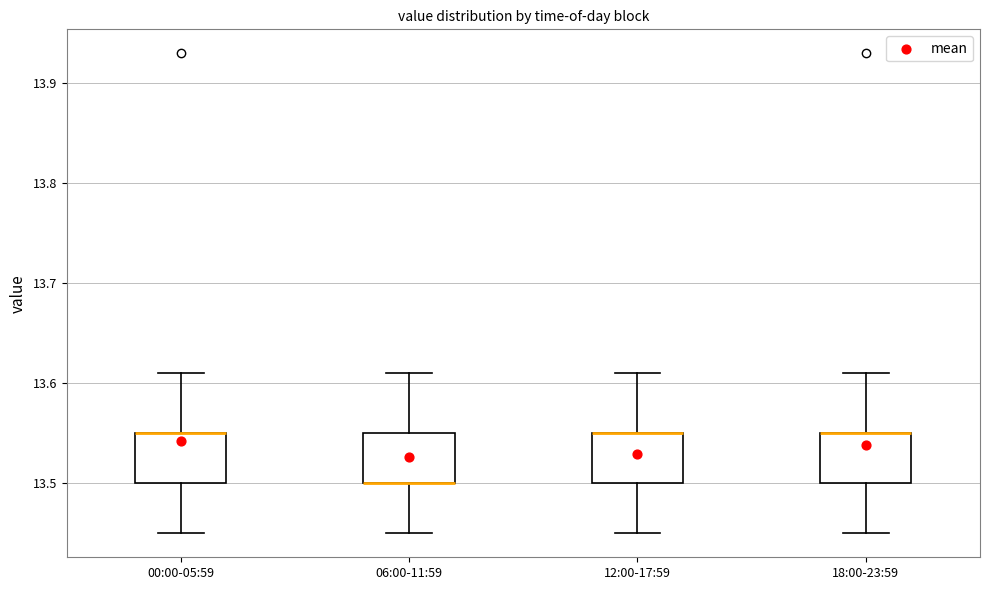

Reading left to right, read every box against the y-axis: the position of its median line, the range the box covers, and the ends of its whiskers. The values are not printed on the chart, so give them approximately, as read against the axis.

00:00-05:59: median 13.55 (drawn on the box's upper edge), box 13.50 to 13.55, whiskers 13.45 to 13.61
06:00-11:59: median 13.50 (drawn on the box's lower edge), box 13.50 to 13.55, whiskers 13.45 to 13.61
12:00-17:59: median 13.55 (drawn on the box's upper edge), box 13.50 to 13.55, whiskers 13.45 to 13.61
18:00-23:59: median 13.55 (drawn on the box's upper edge), box 13.50 to 13.55, whiskers 13.45 to 13.61